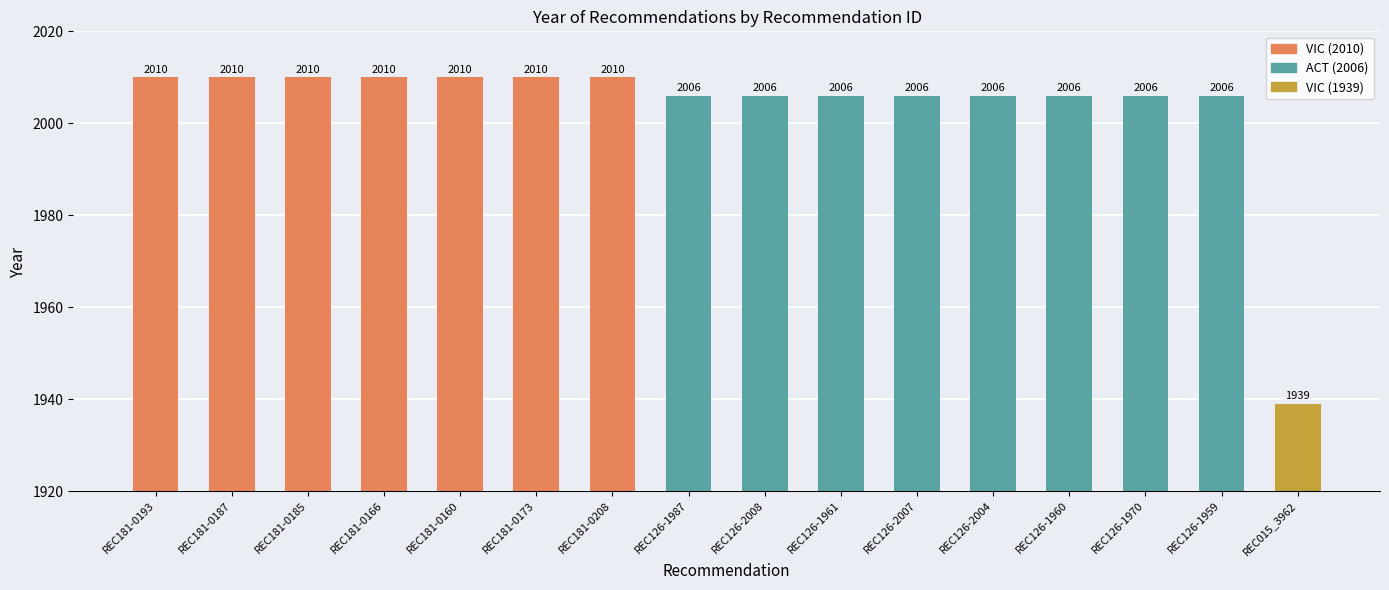

What is the difference between the maximum and minimum values?

71